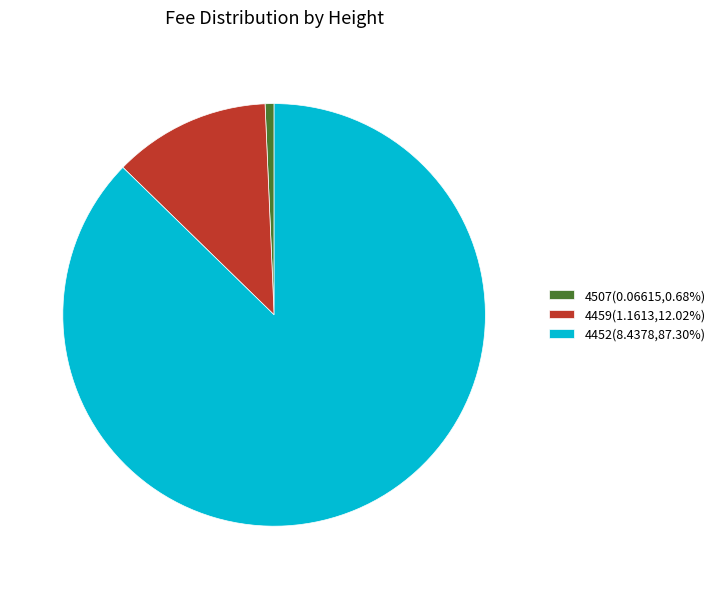

How many segments does this pie chart have?

3